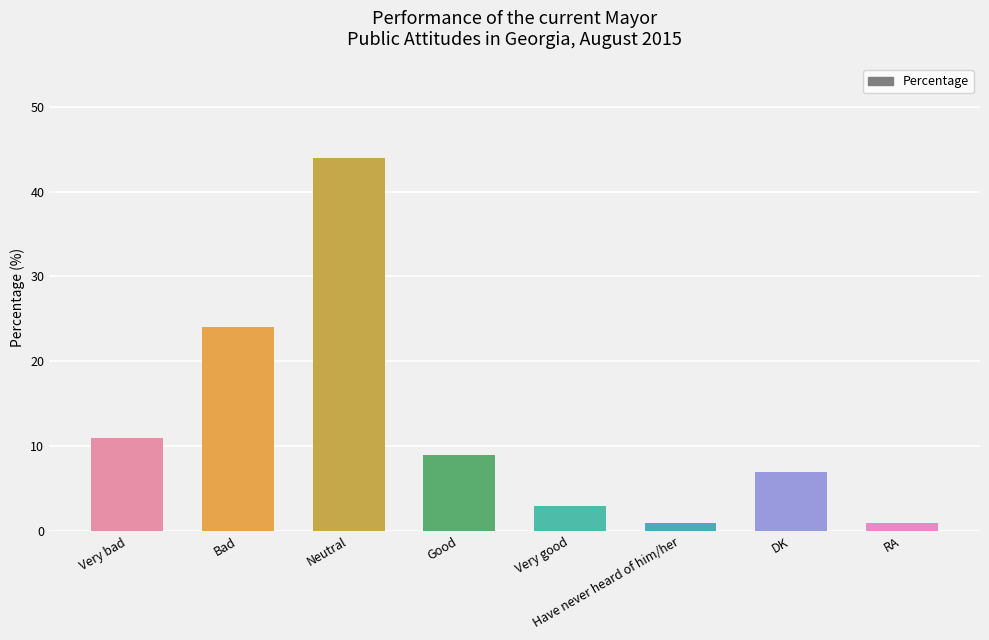

Reading left to right, extract all data points from this chart.

11	24	44	9	3	1	7	1